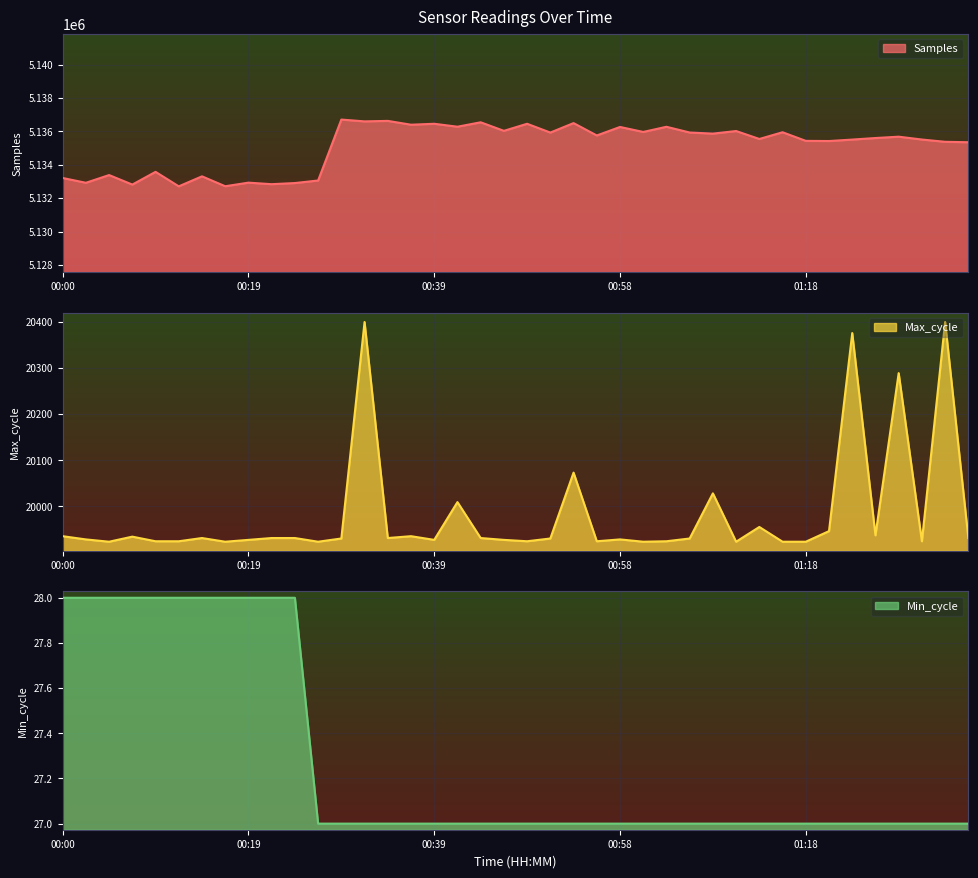

What position from the left is 00:46?

20